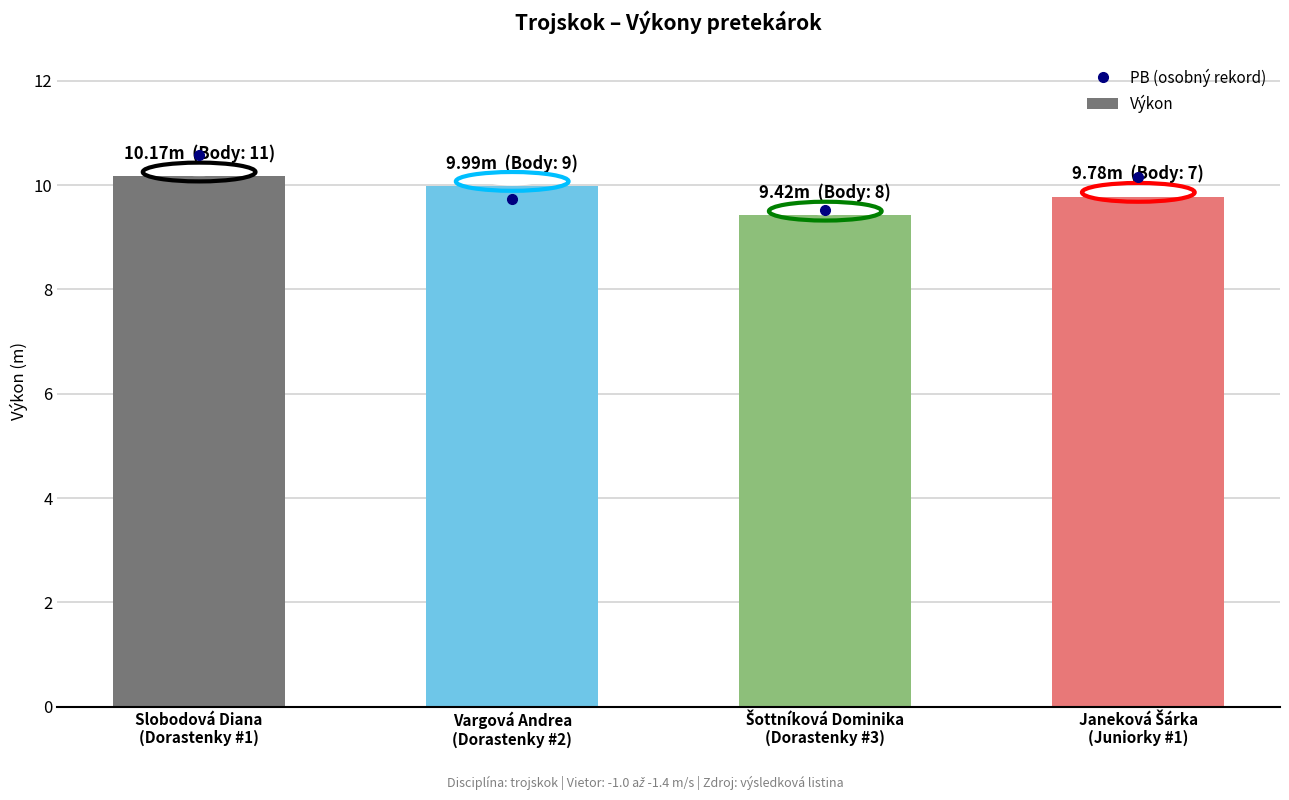

Reading left to right, what are all the values shown in this chart?

PB (osobný rekord): 10.6	9.7	9.5	10.2
Výkon: 10.2	10.0	9.4	9.8